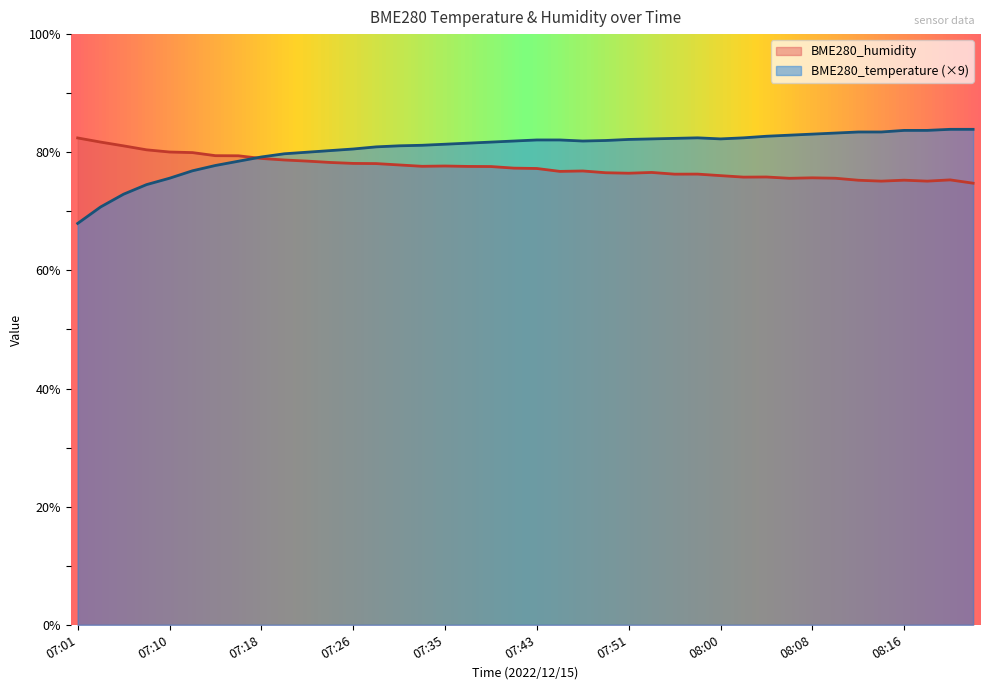

In BME280_temperature, how many points are higher than both neighbors (excluding endpoints)?

1